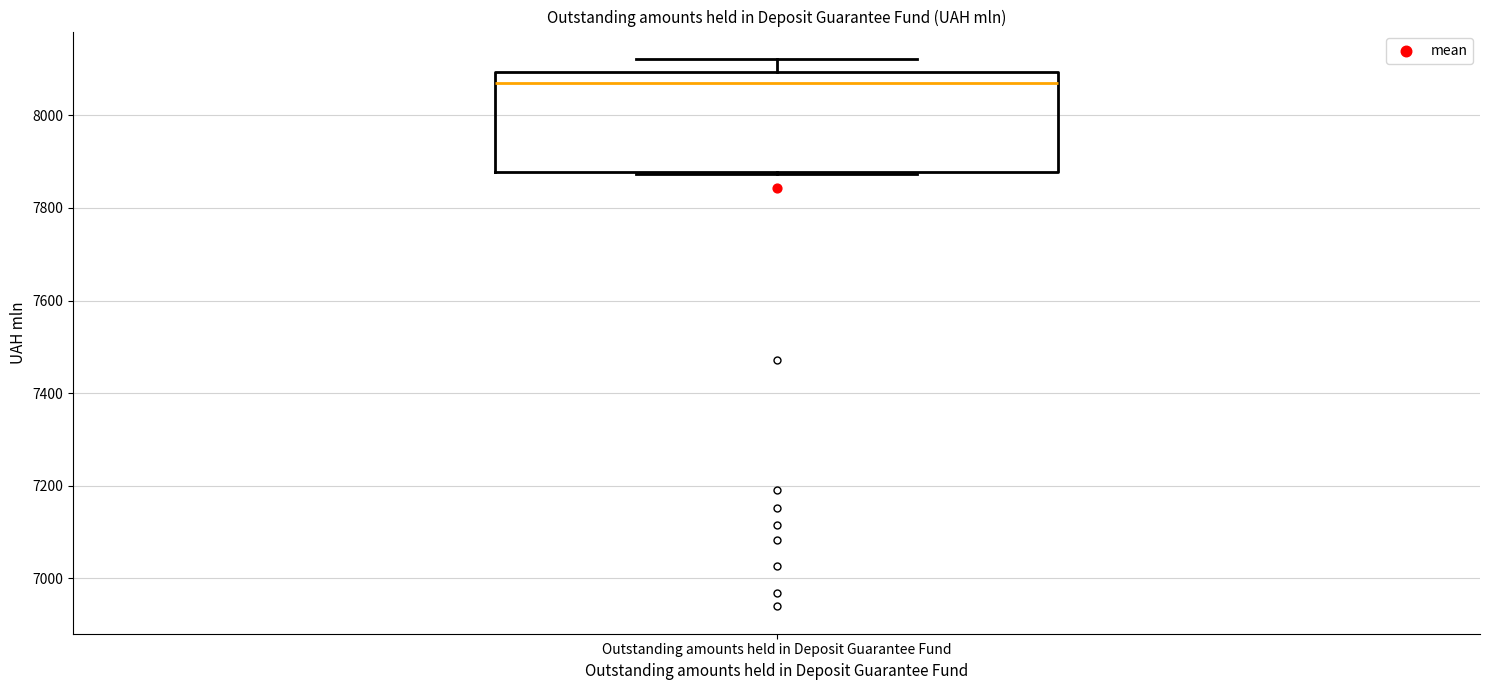

Read this box plot against the y-axis: the position of the median line, the range covered by the box, and the ends of both whiskers. The values are not printed on the chart, so give them approximately, as read against the axis.

median 8080, box 7880 to 8100, whiskers 7880 to 8120